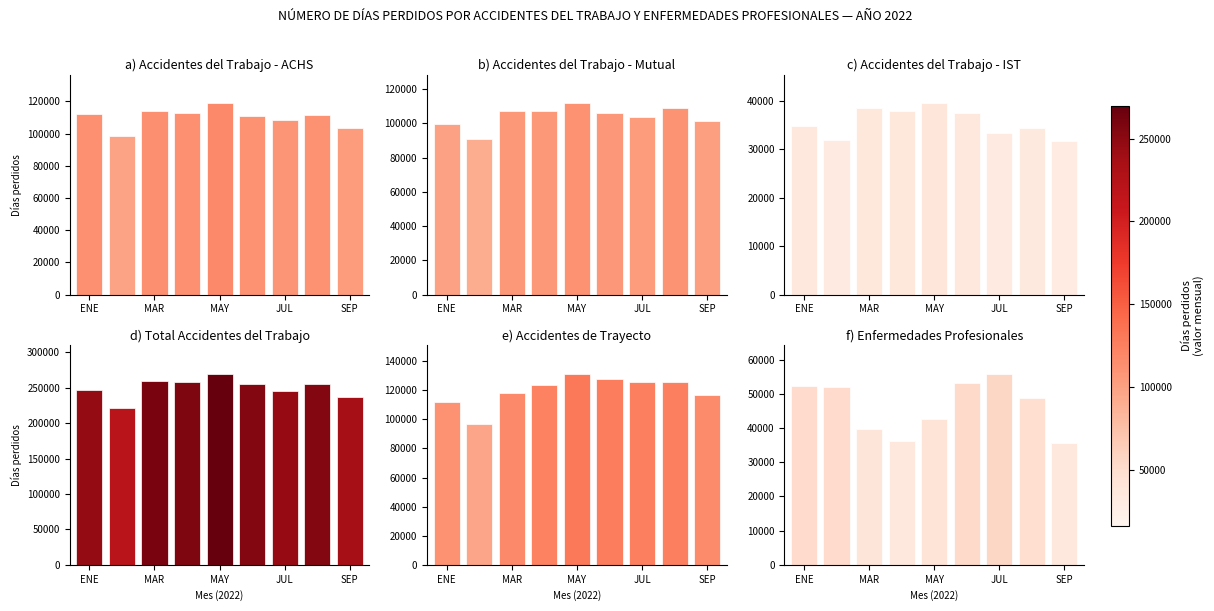

How many groups of bars are there?

9